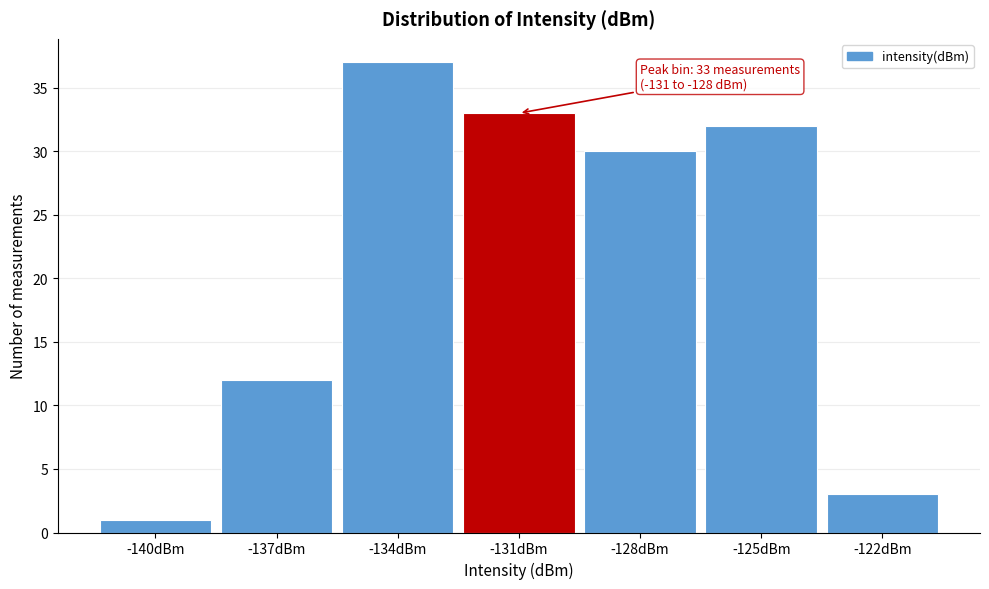

Reading right to left, list all the values displayed in this chart.

3	32	30	33	37	12	1